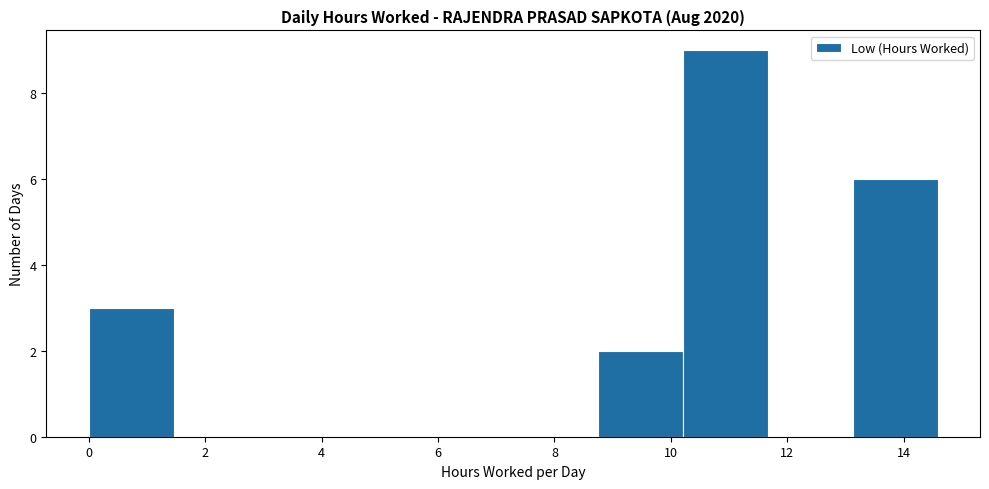

Reading left to right, list every bar in this chart as the range it spans on the x-axis followed by its height. Neither the bar edges nor the heights are printed on the chart, so give them approximately, as read against the axes.

0.0 to 1.4: 3
1.4 to 3.0: 0
3.0 to 4.4: 0
4.4 to 5.8: 0
5.8 to 7.2: 0
7.2 to 8.8: 0
8.8 to 10.2: 2
10.2 to 11.6: 9
11.6 to 13.2: 0
13.2 to 14.6: 6